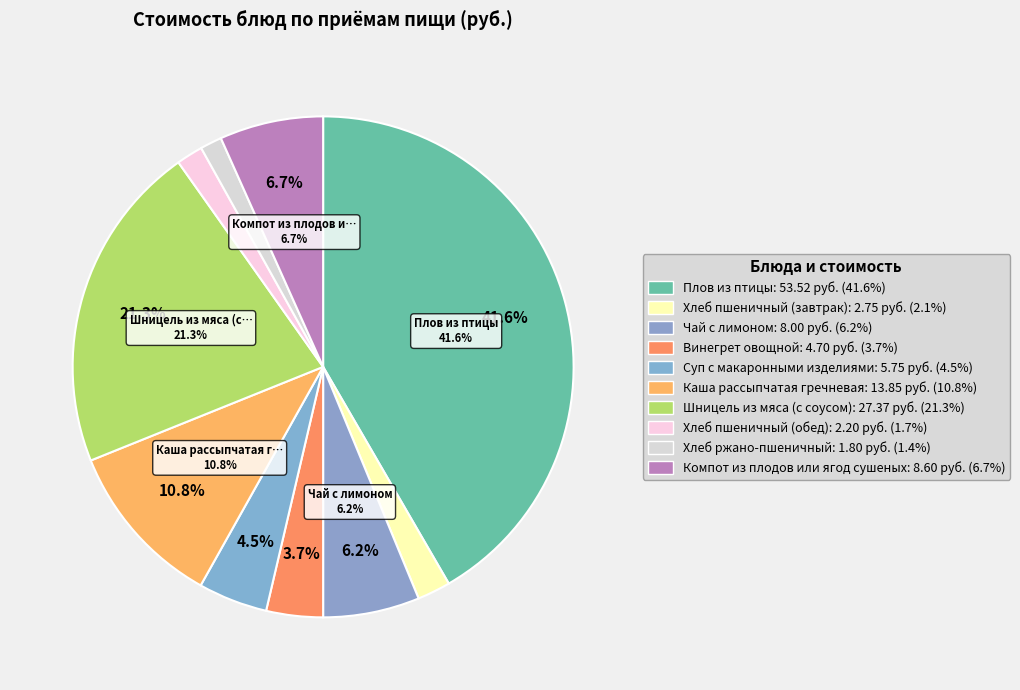

What is the largest slice in the pie chart?

Плов из птицы